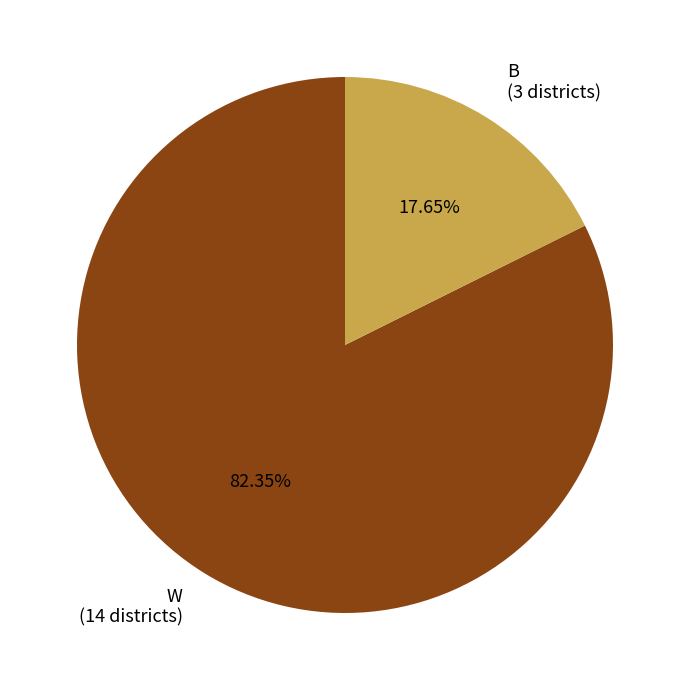

Do B (3 districts) and W (14 districts) together represent more than half of the pie?

Yes